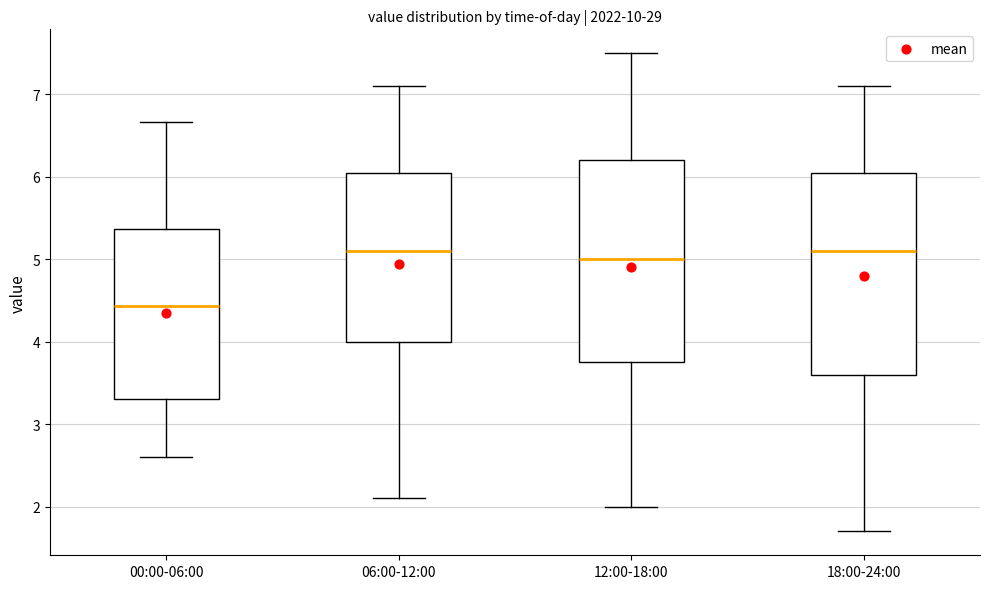

Where is the lower edge of the box for 00:00-06:00 on the y-axis? The values are not printed on the chart, so give them approximately, as read against the axis.

3.3